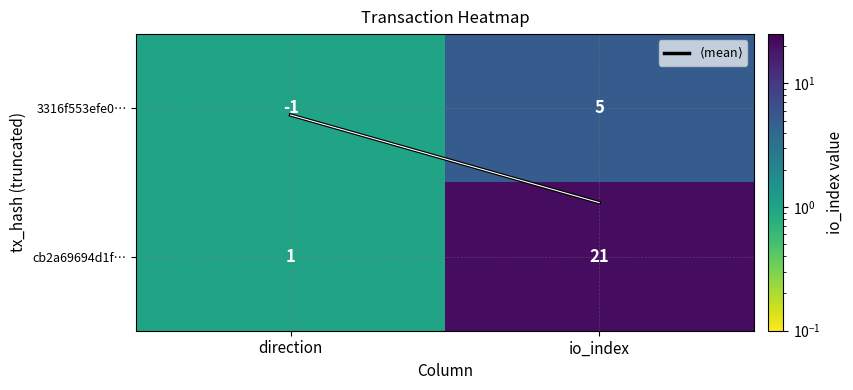

List the series in order of their overall mean, highest first.

cb2a69694d1f…, 3316f553efe0…